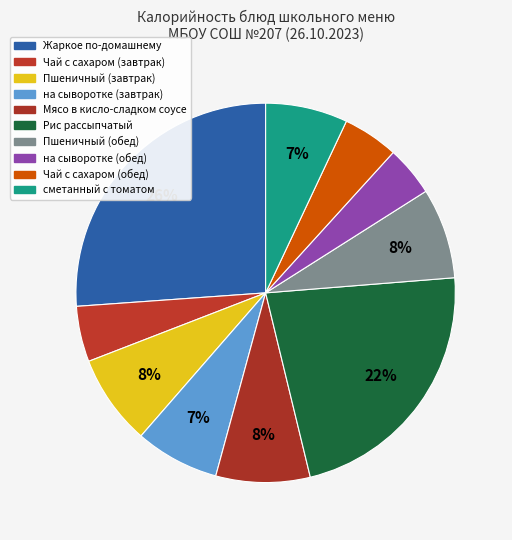

Is there a majority slice in this chart?

No